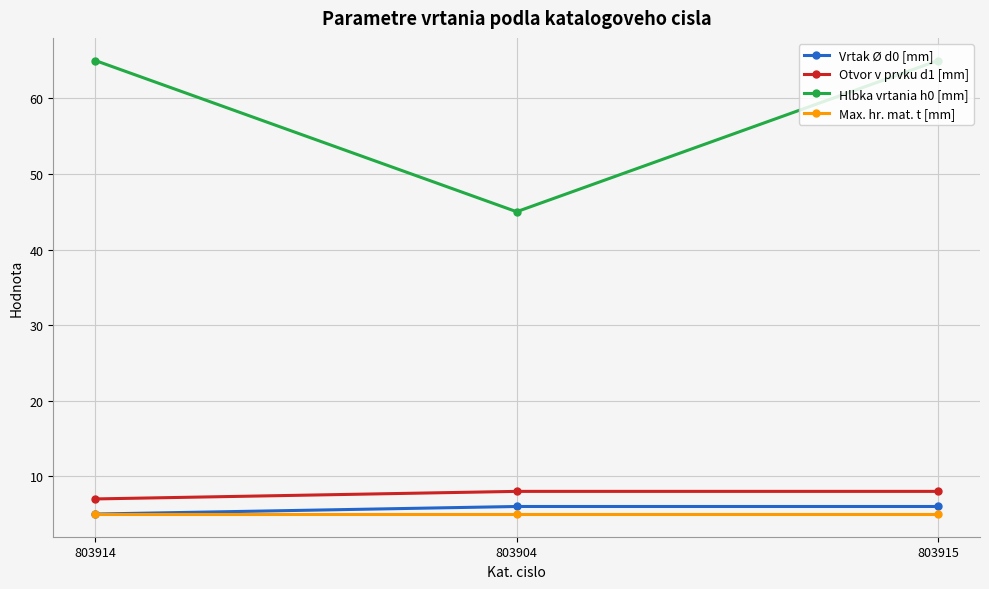

How many lines are shown in the chart?

4